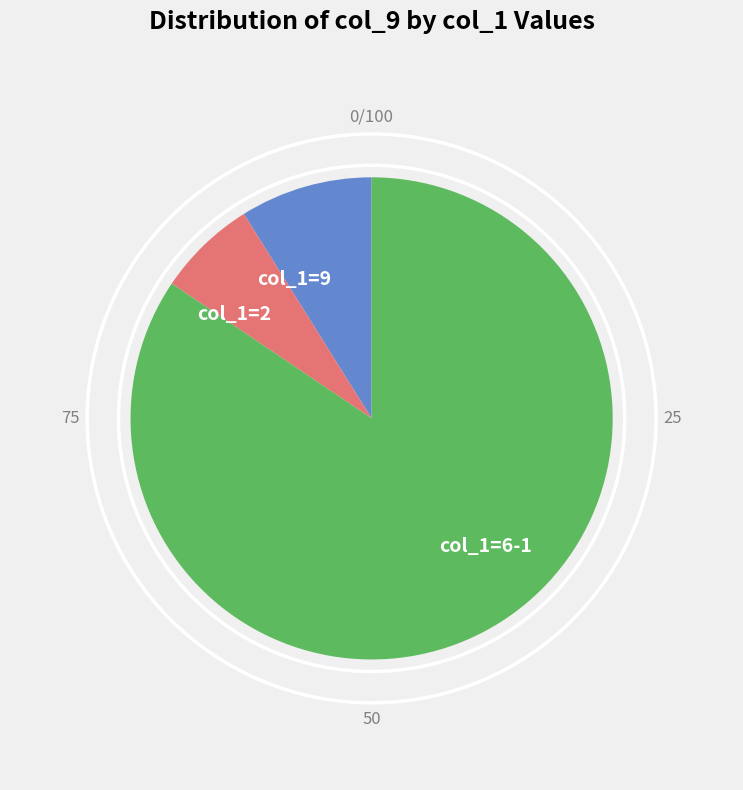

Which slice is the smallest?

col_1=2